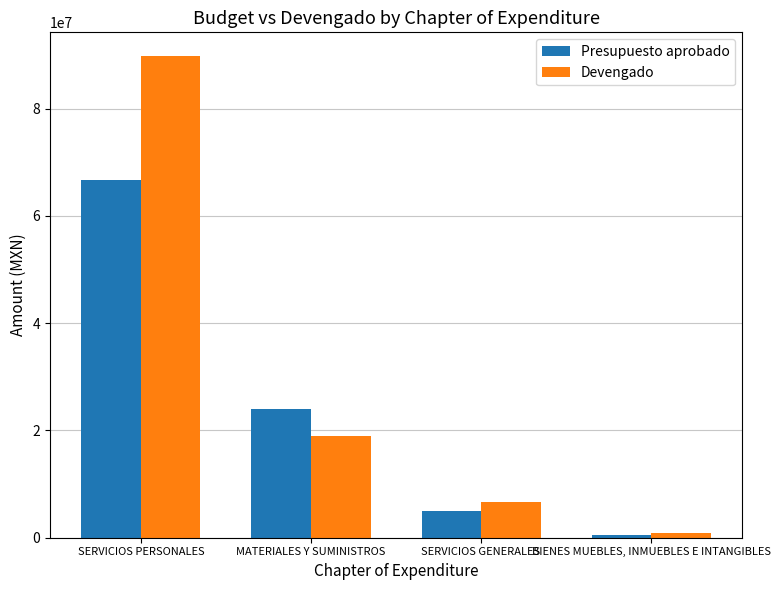

Reading left to right, what are all the values shown in this chart?

Presupuesto aprobado: 66686778	23988242	5016780	430100
Devengado: 89742077	19011982	6694233	960380